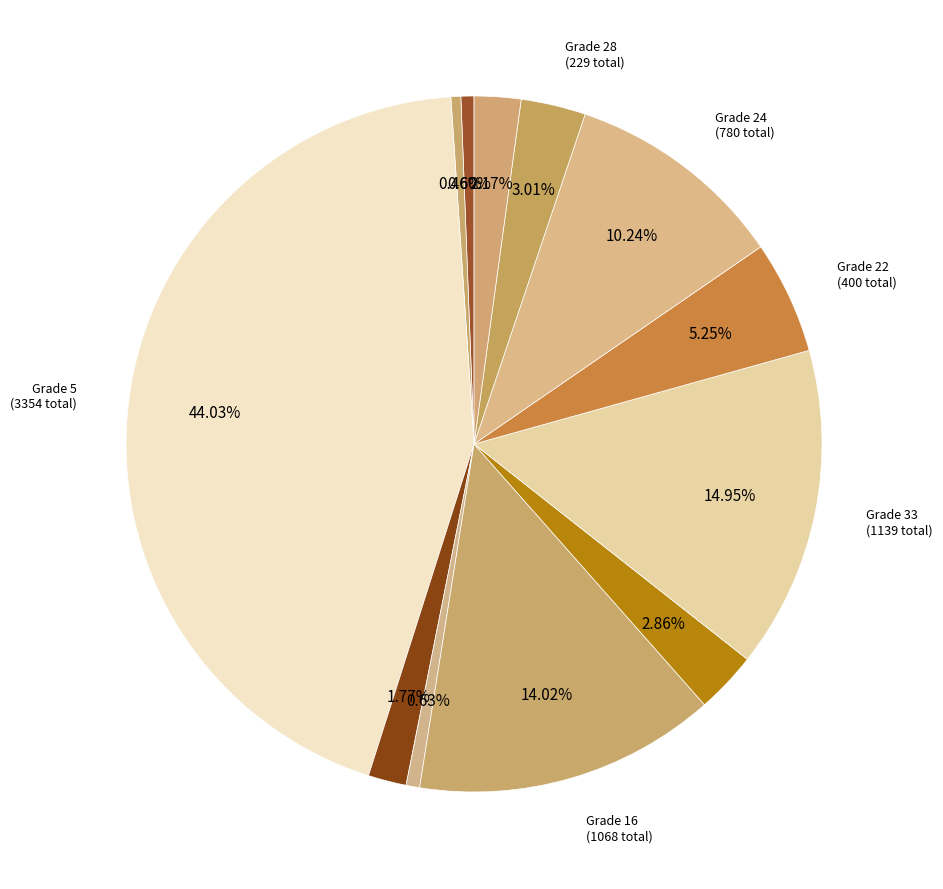

Count the number of slices in the pie.

12